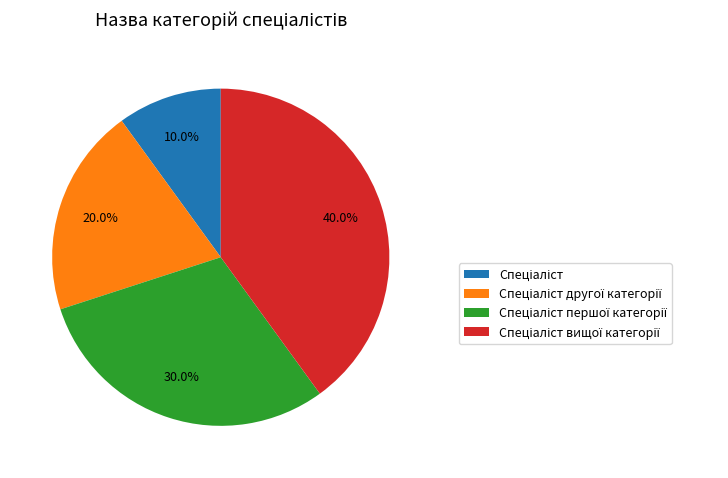

Does any single category account for the majority?

No